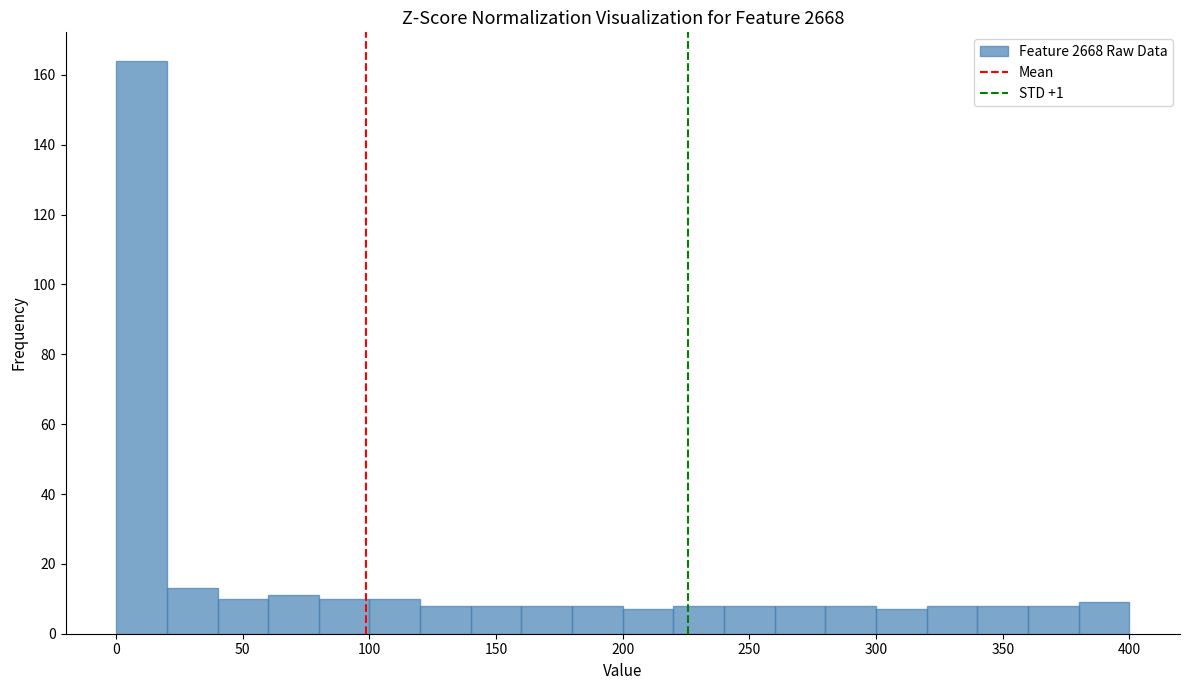

Over which range of the x-axis is the bar tallest?

0 to 20